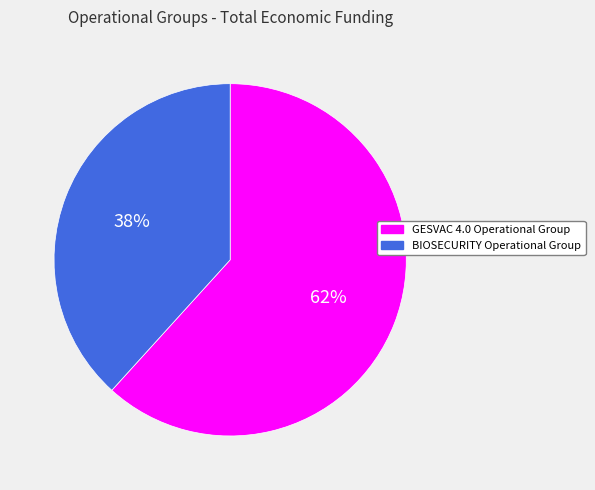

The BIOSECURITY Operational Group slice represents 38% of the pie. True or false?

True